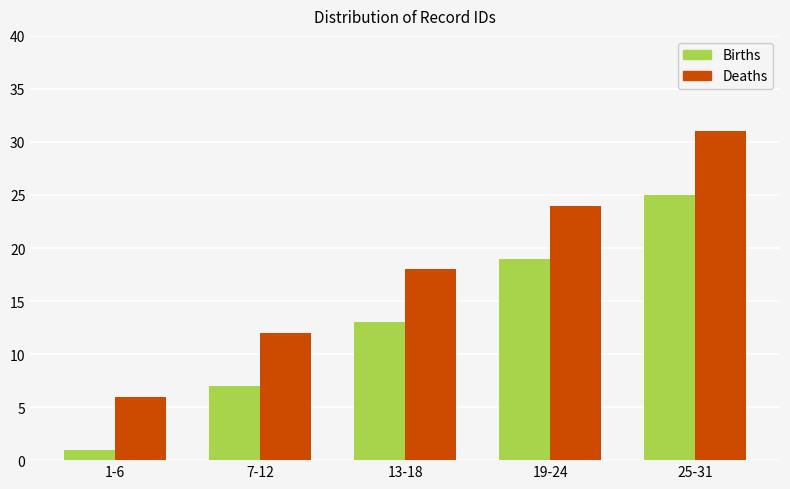

At which category is the sum across all series the highest?

25-31